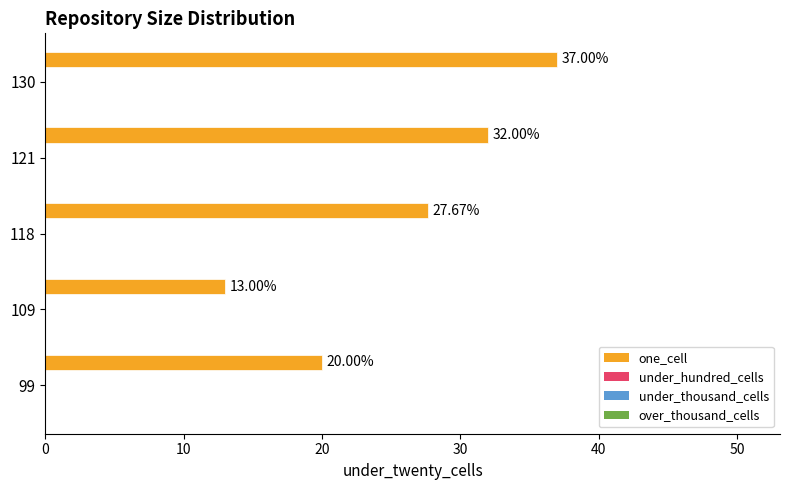

What is the average value?

25.9